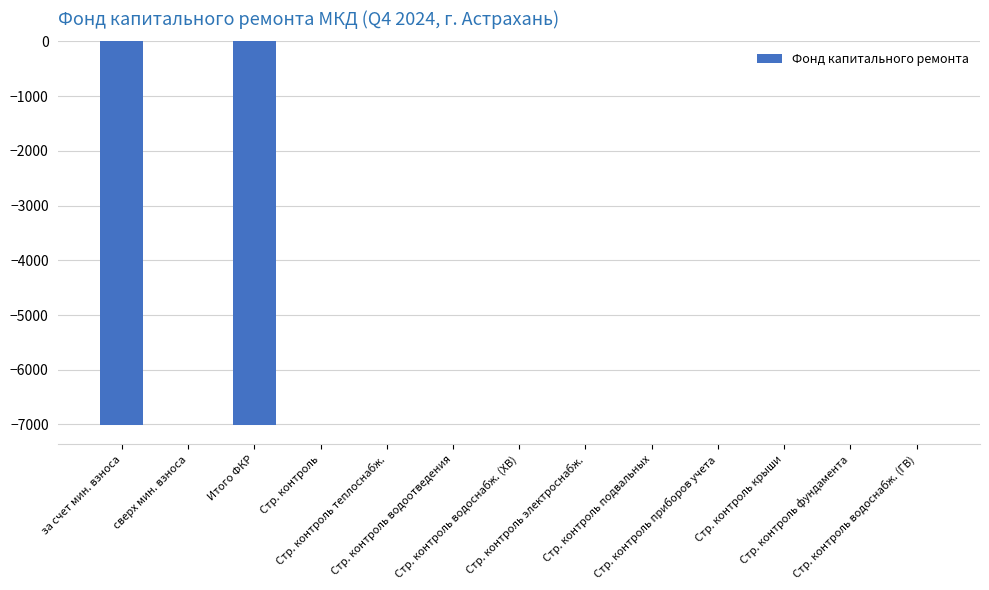

Is it true that the value at Стр. контроль водоотведения is -3352.4?

False